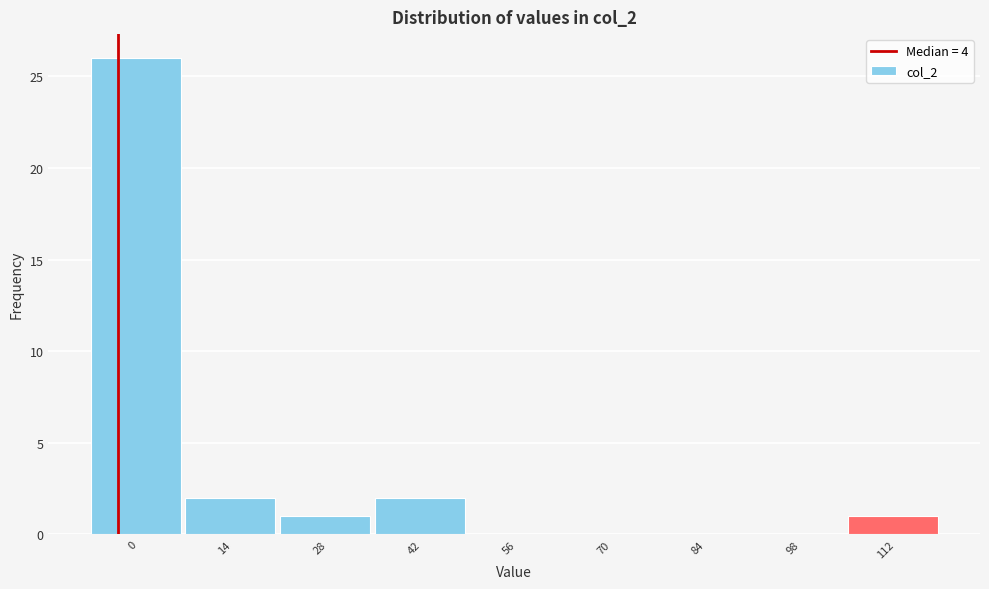

Reading left to right, list all the values displayed in this chart.

0=26	14=2	28=1	42=2	56=0	70=0	84=0	98=0	112=1